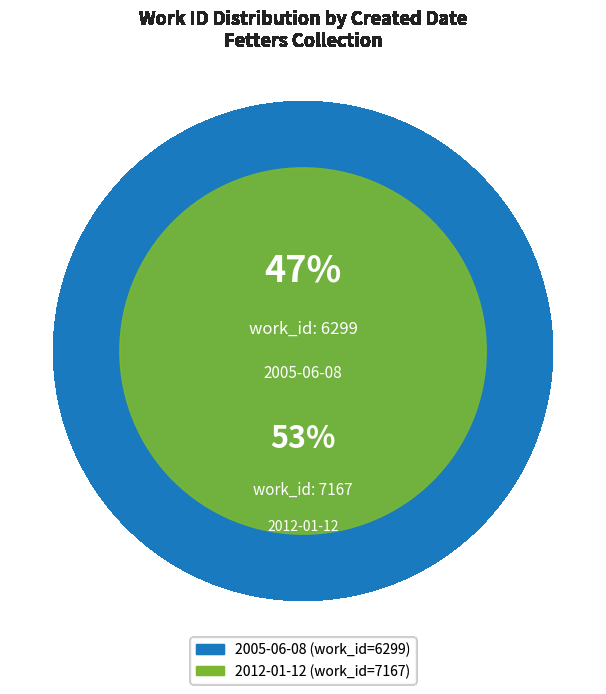

Is there any slice that represents more than half of the pie?

Yes